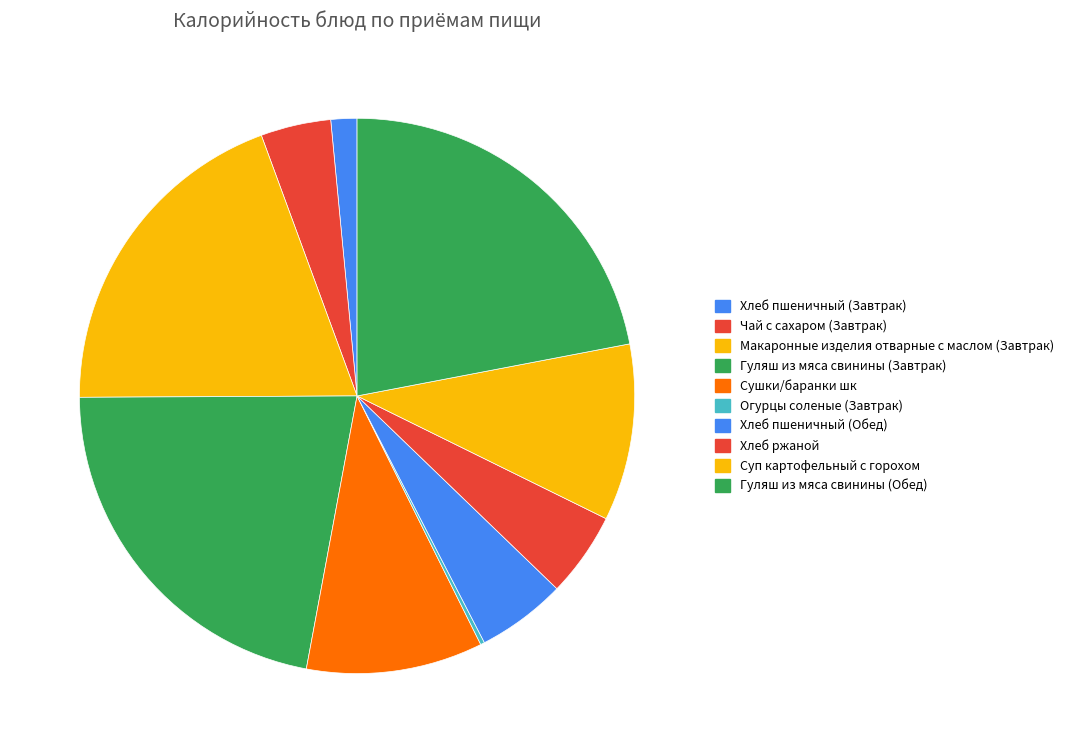

Does Сушки/баранки шк account for over 50% of the chart?

No